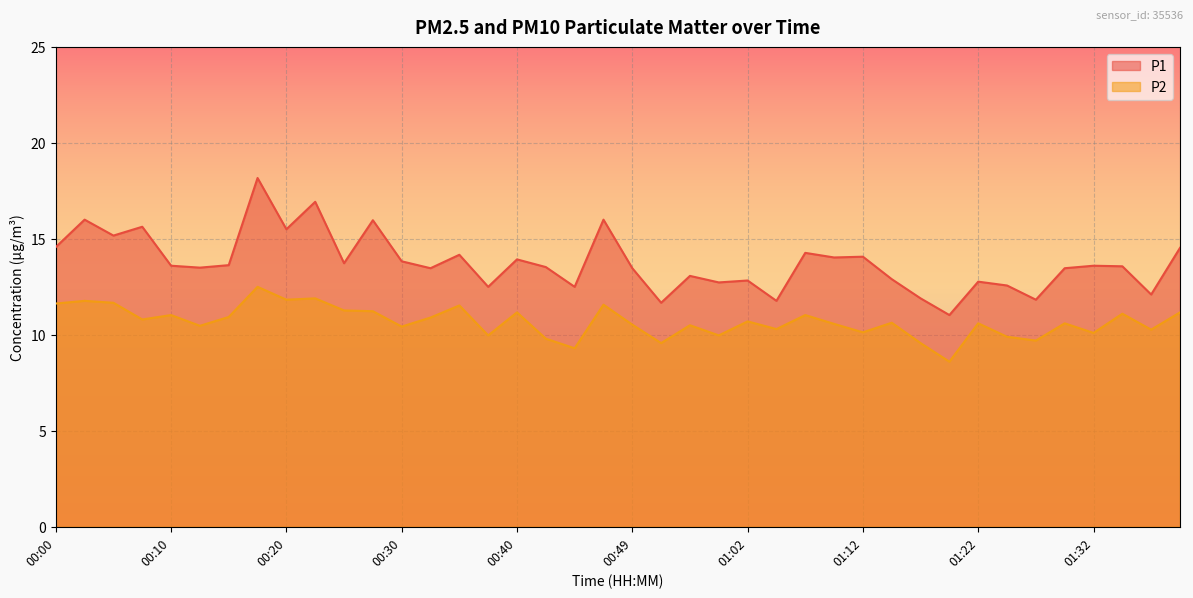

Rank the series by their average value, from lowest to highest.

P2, P1